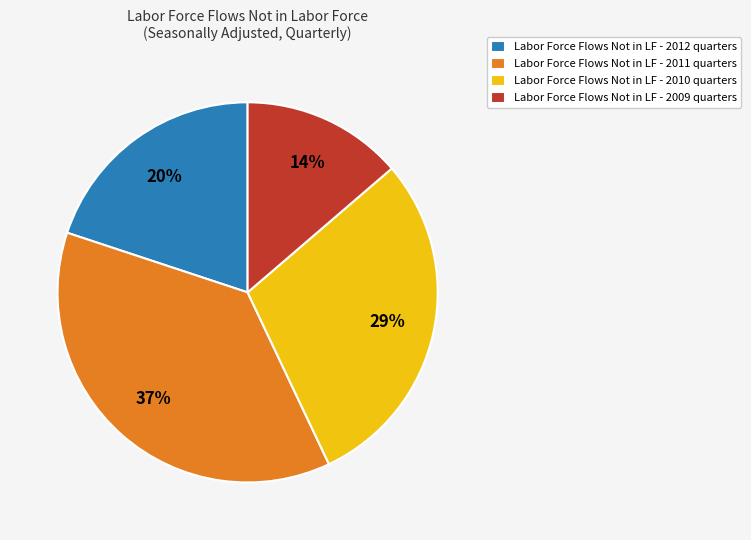

Which has a higher value, Labor Force Flows Not in LF - 2009 quarters or Labor Force Flows Not in LF - 2010 quarters?

Labor Force Flows Not in LF - 2010 quarters